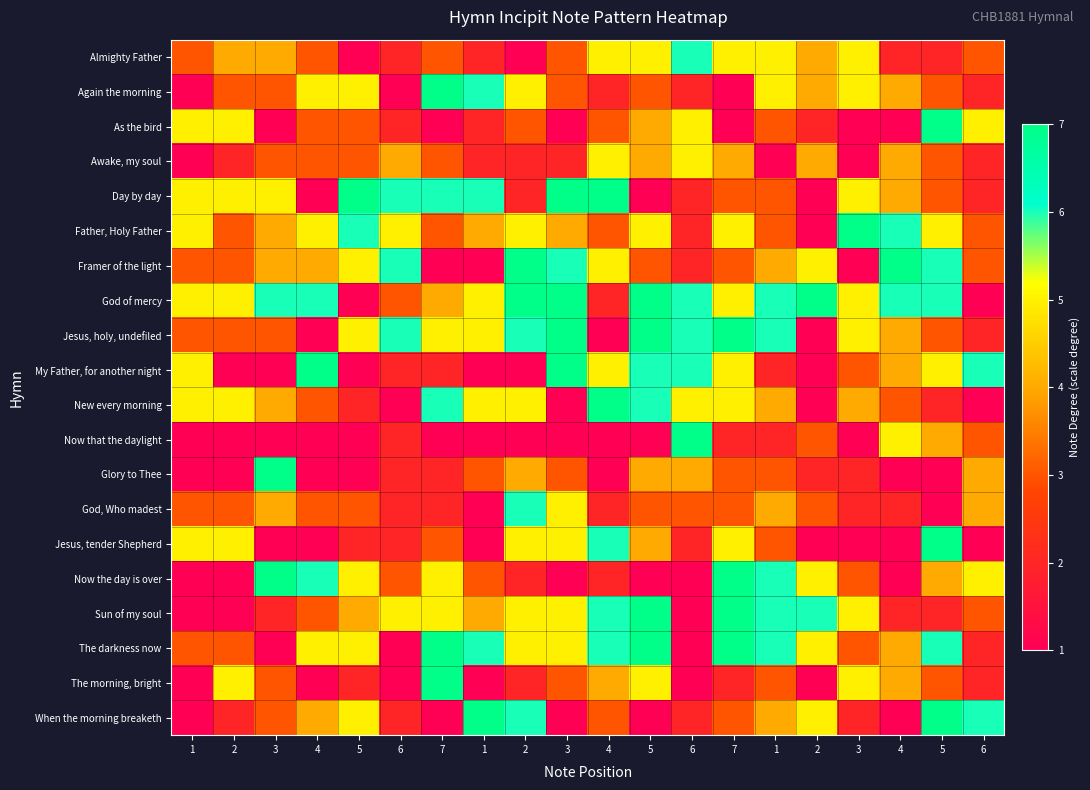

At which category does the chart reach its peak across all series?

7